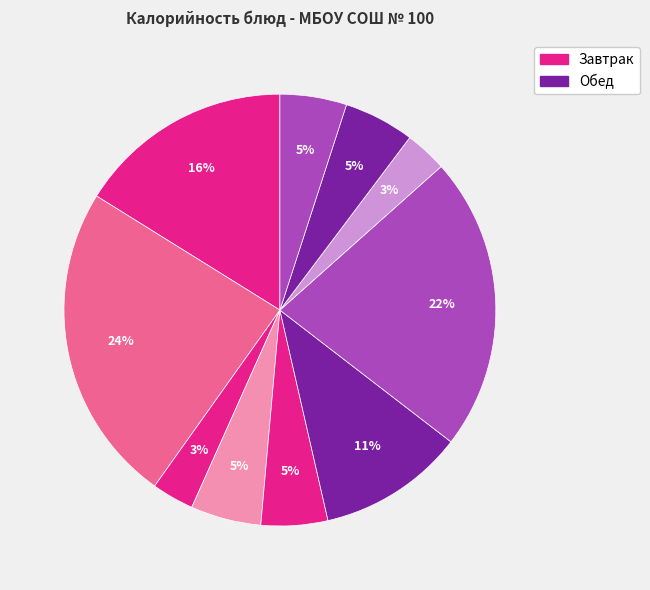

Which slice is the smallest?

Напиток лимонный